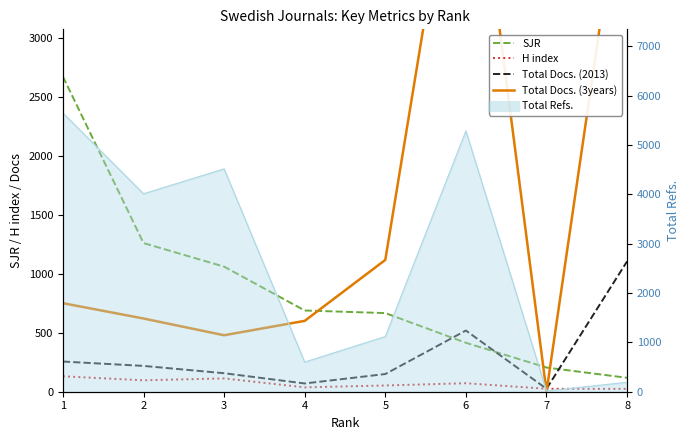

After their last crossing, which series has the higher values: H index or Total Docs. (3years)?

Total Docs. (3years)